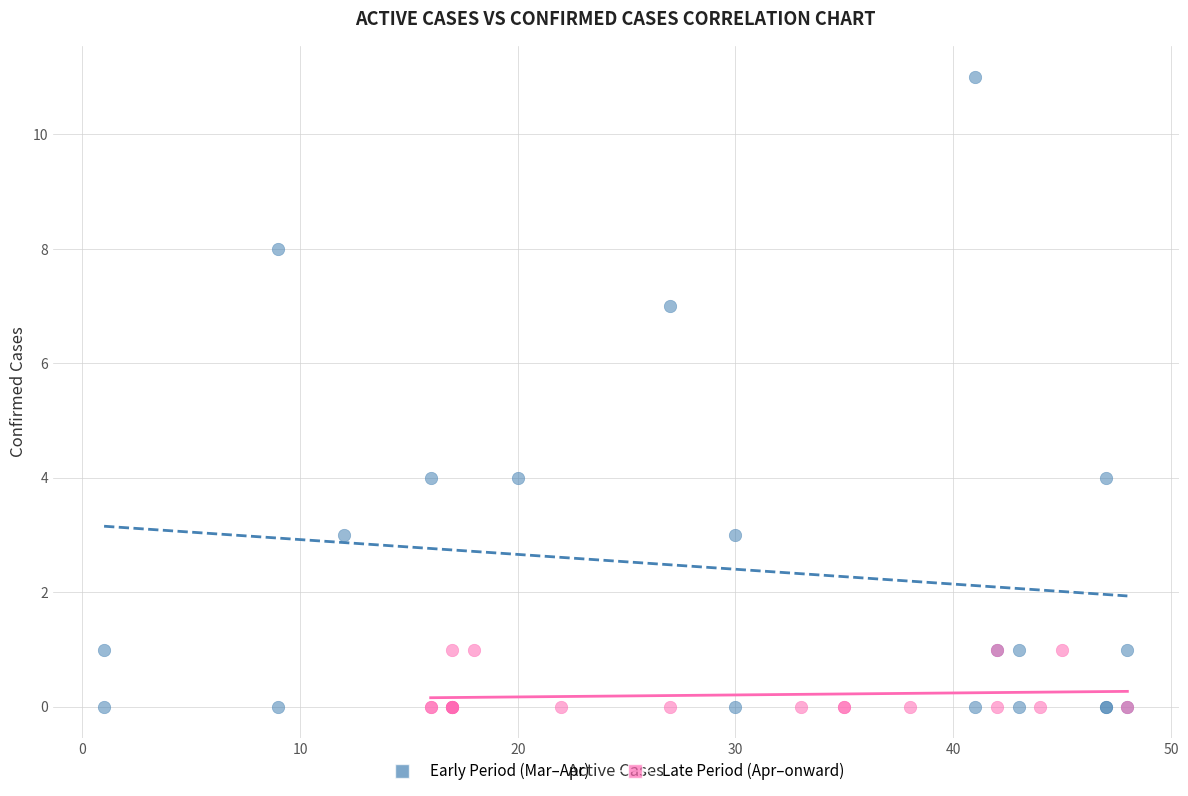

Which series contains the highest Y value?

Early Period (Mar–Apr)